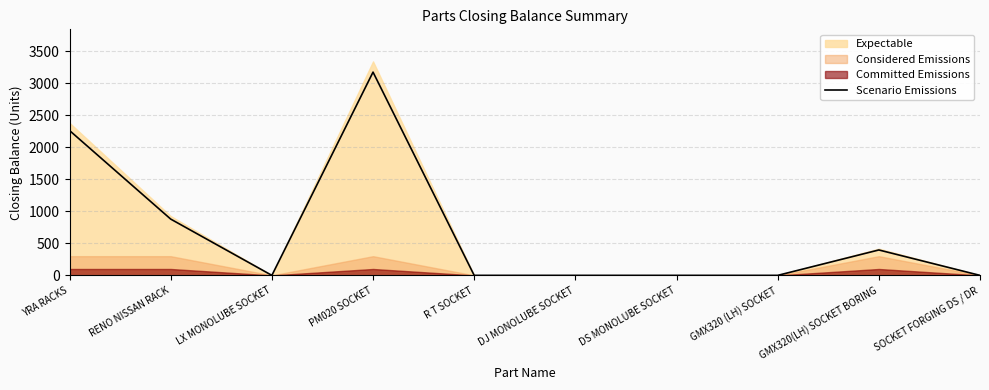

At which category does the chart reach its minimum across all series?

LX MONOLUBE SOCKET